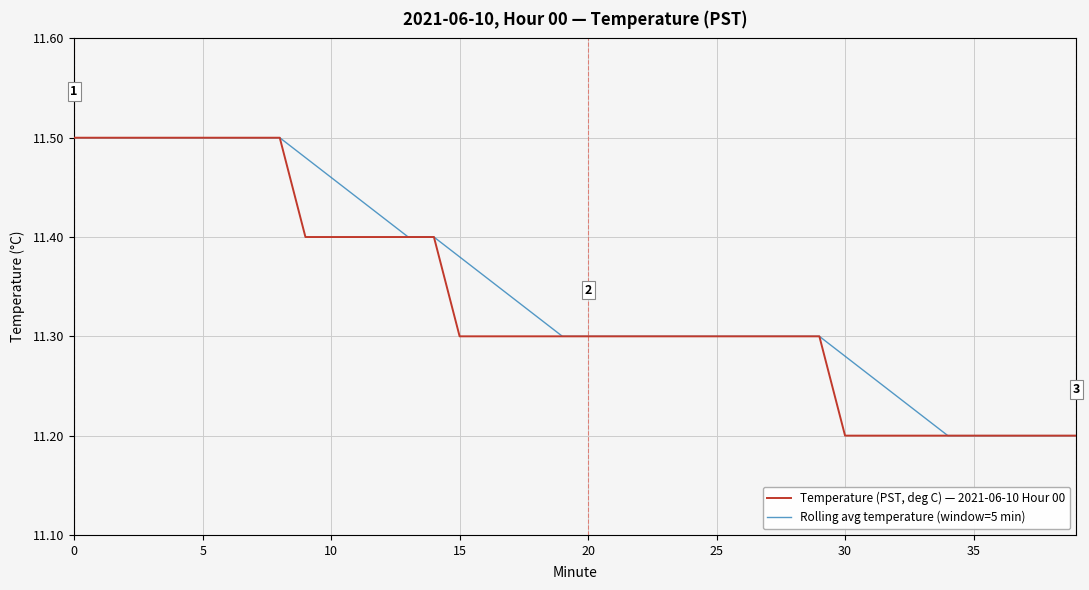

True or false: Rolling avg temperature (window=5 min) has more than 2 points higher than both neighbors.

False